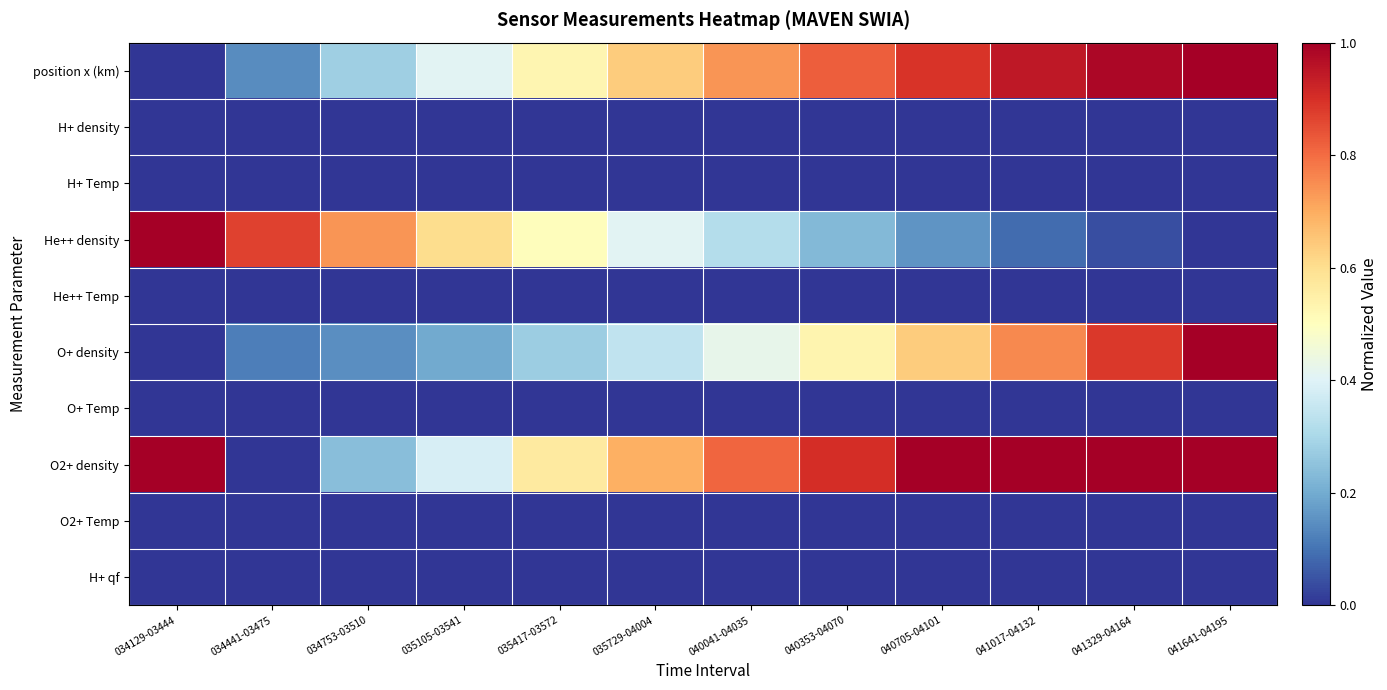

At which category does the chart reach its peak across all series?

041641-04195